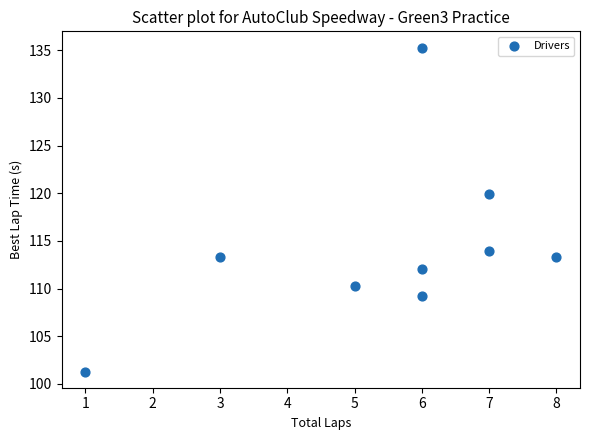

What is the average X value?

5.4